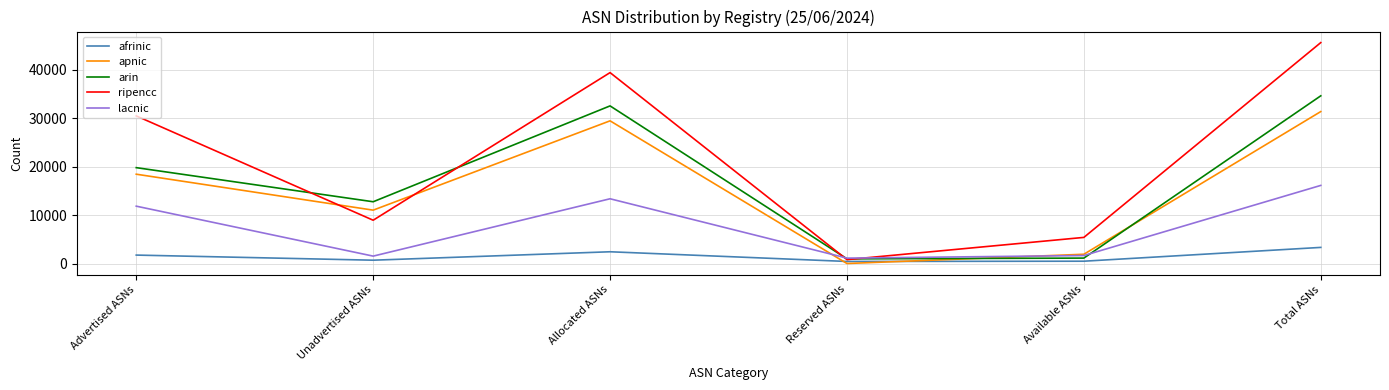

Which series has the widest spread of values?

ripencc